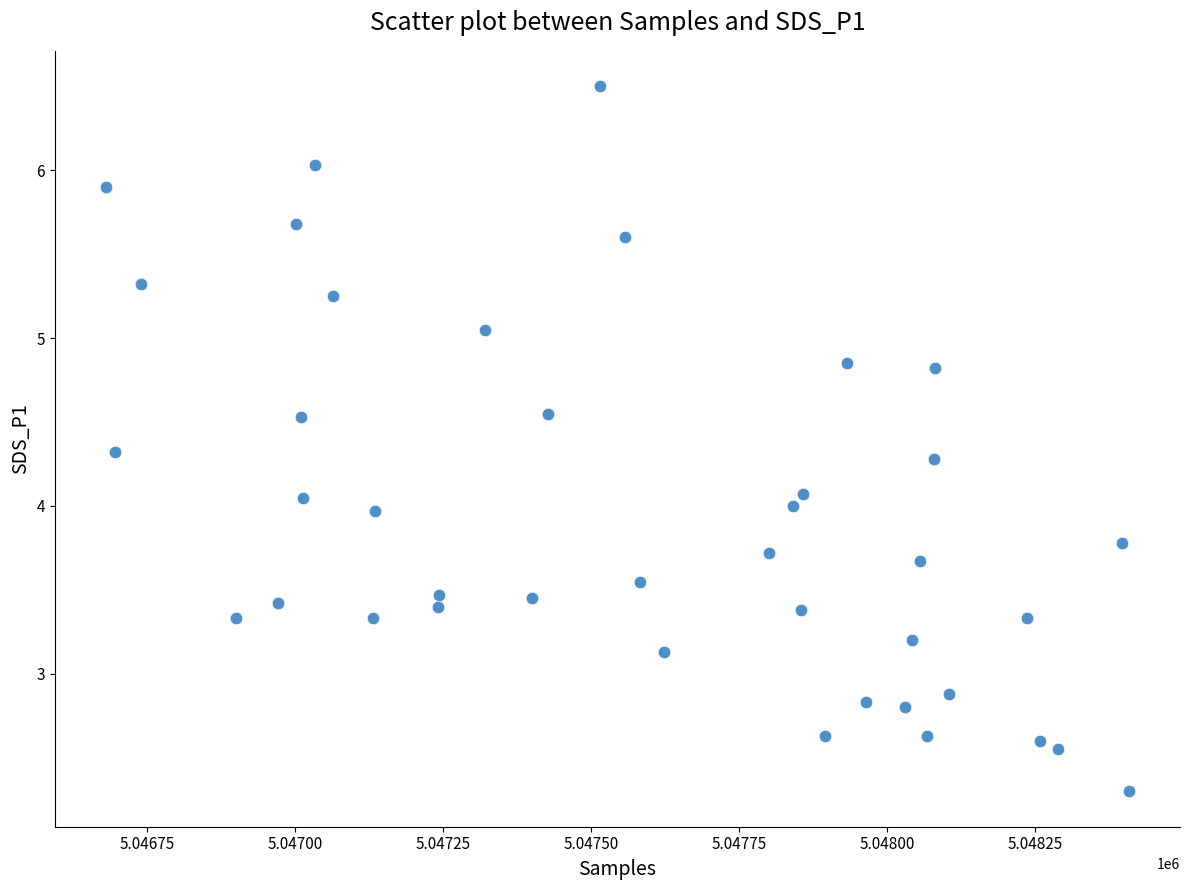

What is the range of X values (max minus min)?

1729.0